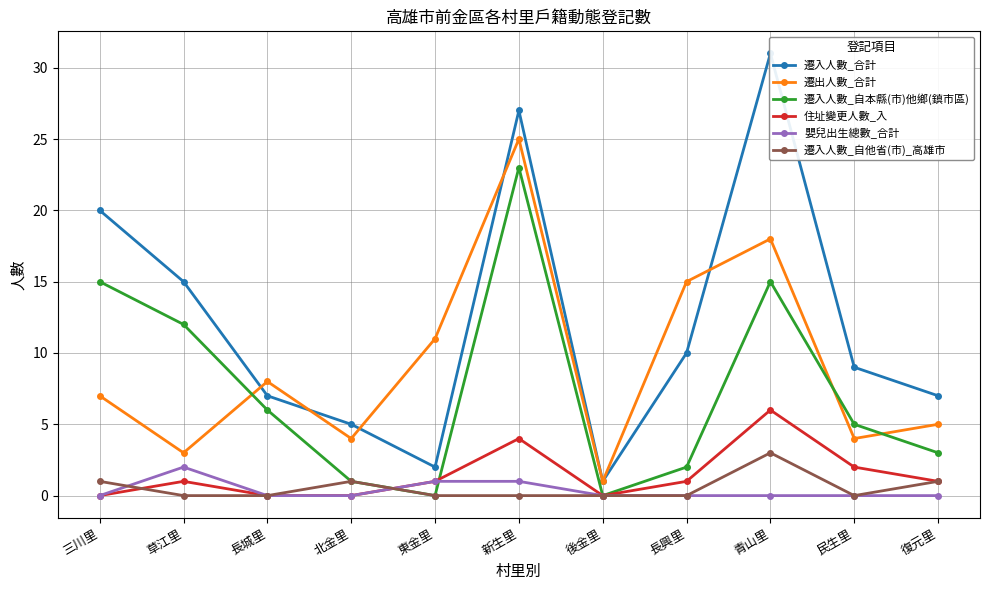

Does the chart have visible grid lines?

Yes